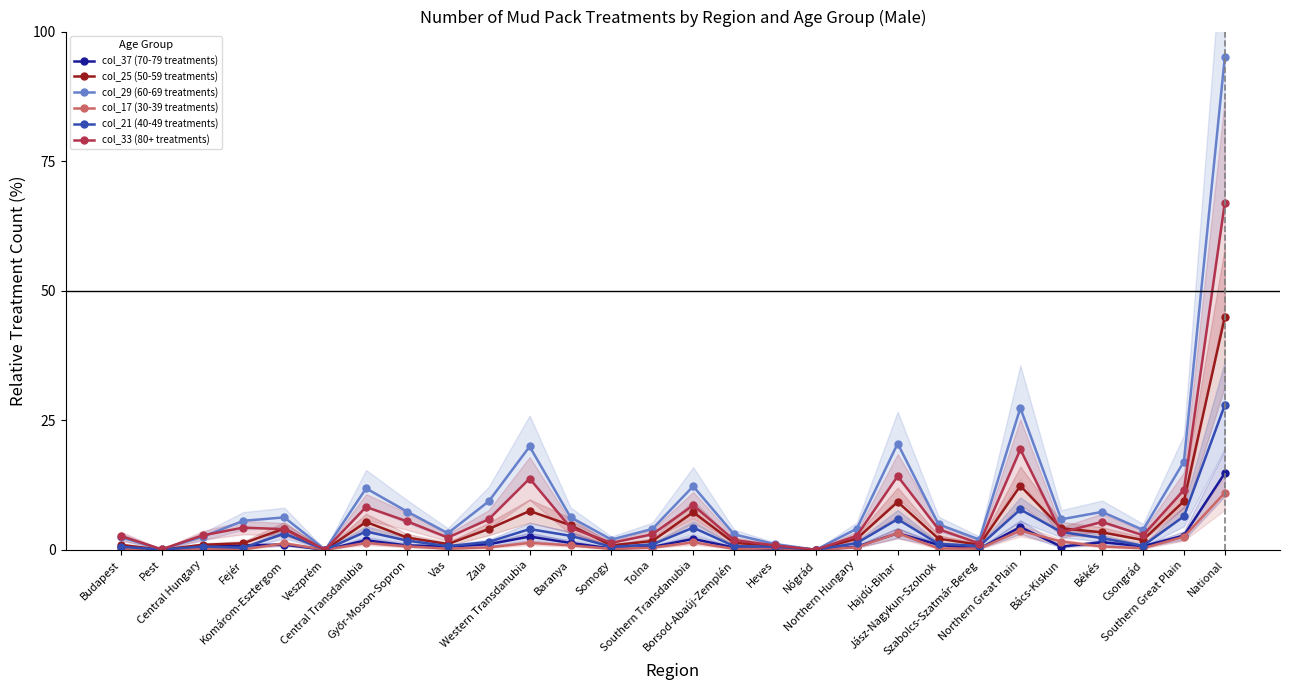

True or false: col_33 (80+ treatments) and col_37 (70-79 treatments) cross at least once.

False